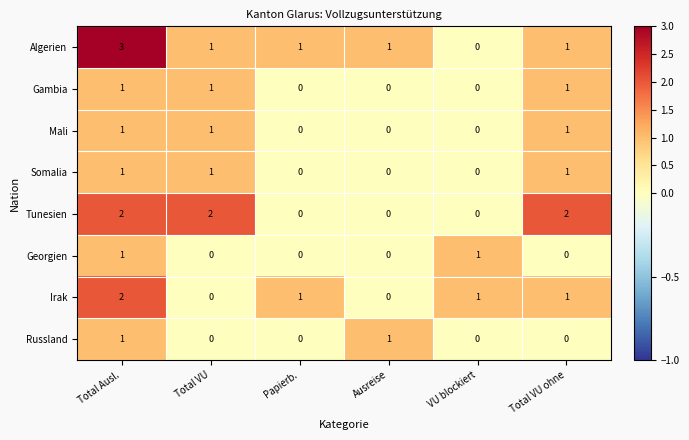

Count the number of data series in this chart.

8